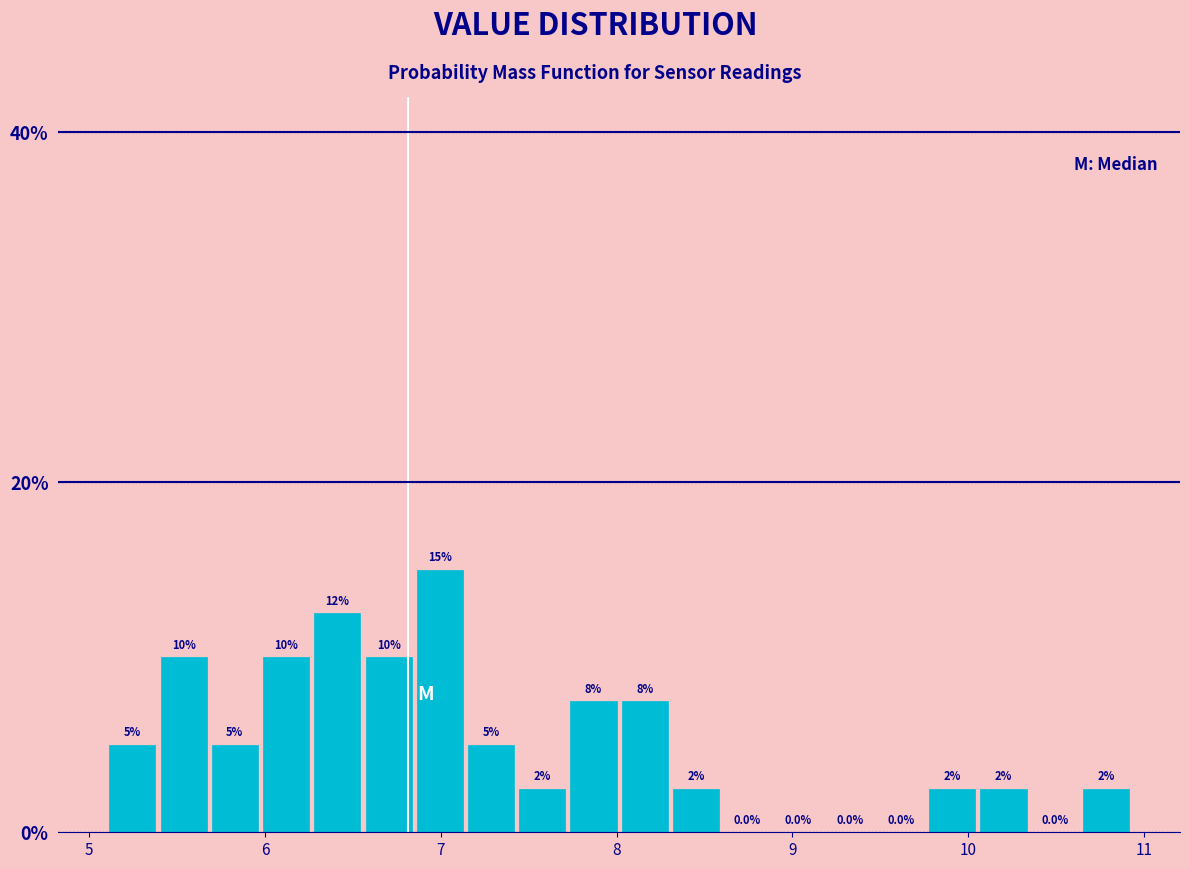

Read against the x-axis, roughly where is the centre of the tallest bar?

7.0